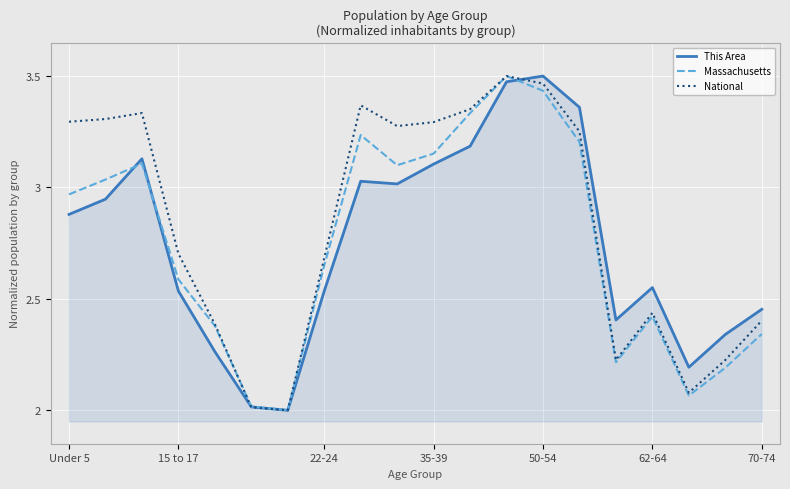

True or false: Massachusetts has more than 2 interior local peaks.

True